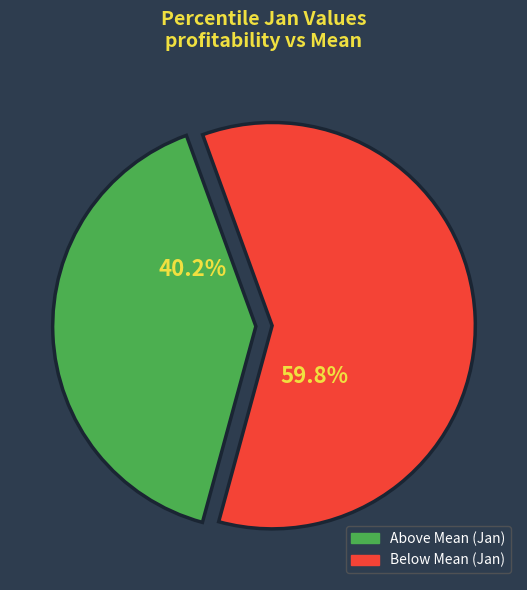

Is there a majority slice in this chart?

Yes